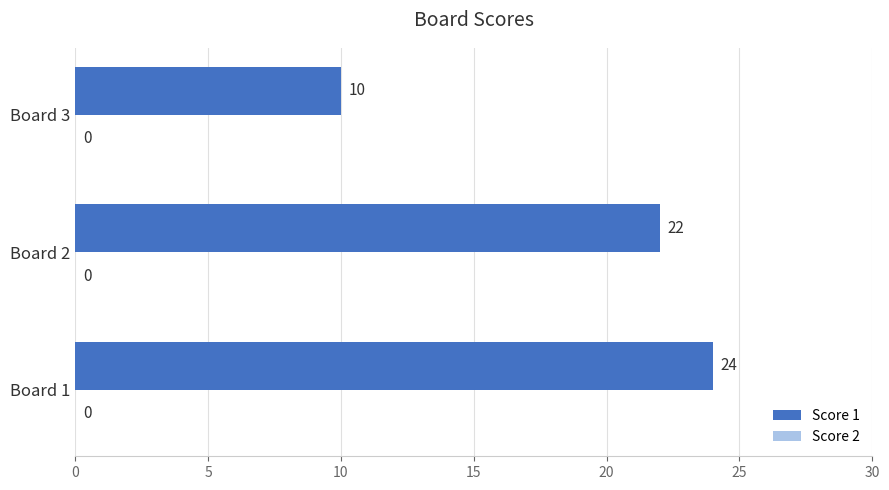

How many bars are there in total?

3